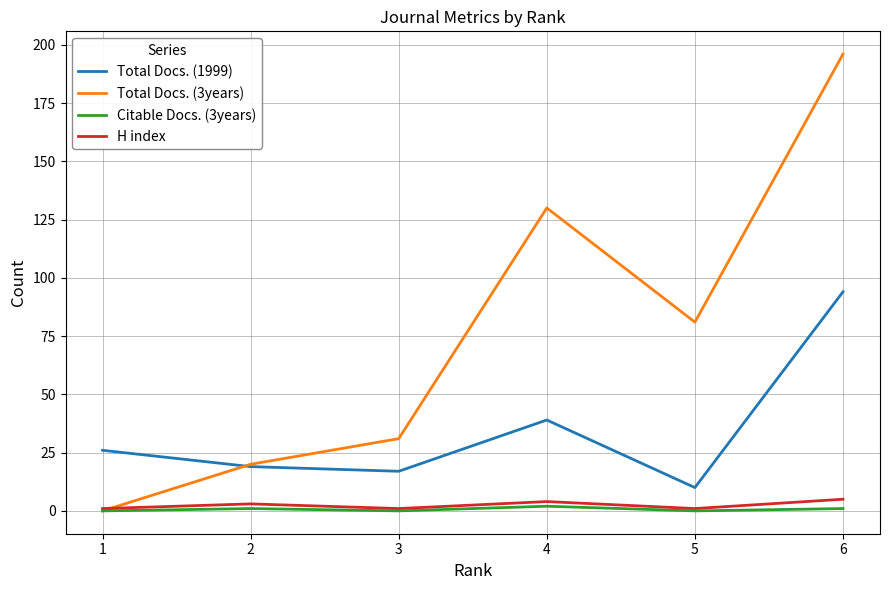

Reading left to right, transcribe all the data shown in this chart.

Total Docs. (1999): 1=26	2=19	3=17	4=39	5=10	6=94
Total Docs. (3years): 1=0	2=20	3=31	4=130	5=81	6=196
Citable Docs. (3years): 1=0	2=1	3=0	4=2	5=0	6=1
H index: 1=1	2=3	3=1	4=4	5=1	6=5